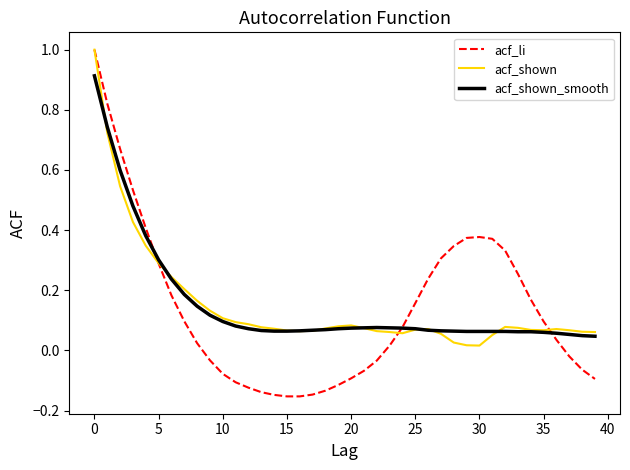

What is the maximum value shown in the chart?

1.0